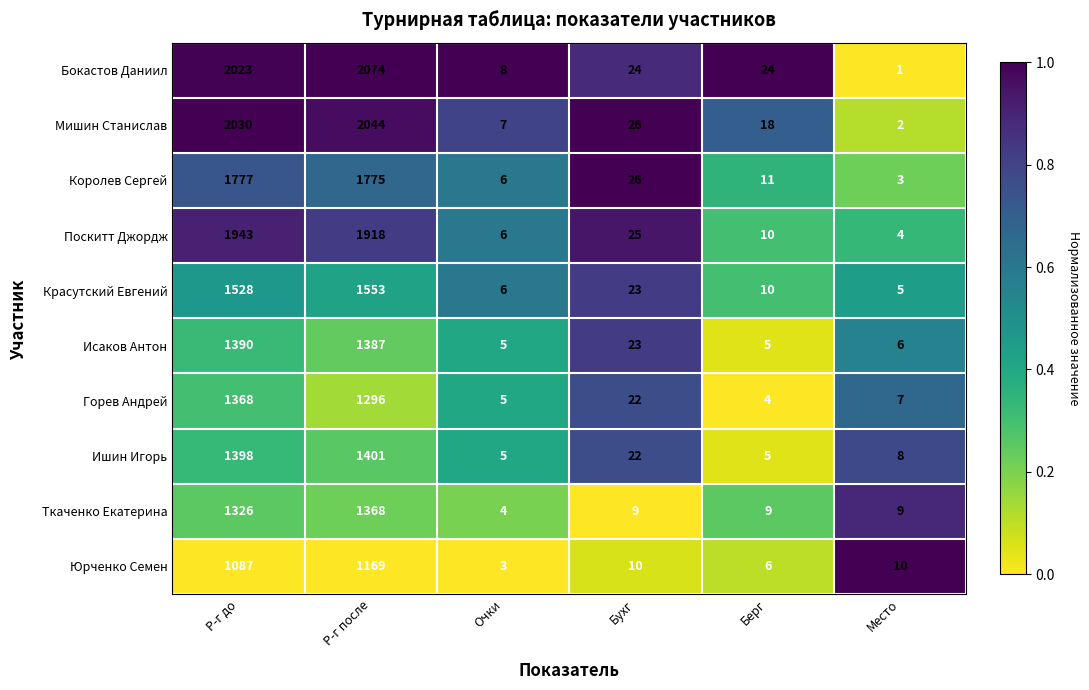

What is the maximum value shown in the chart?

2074